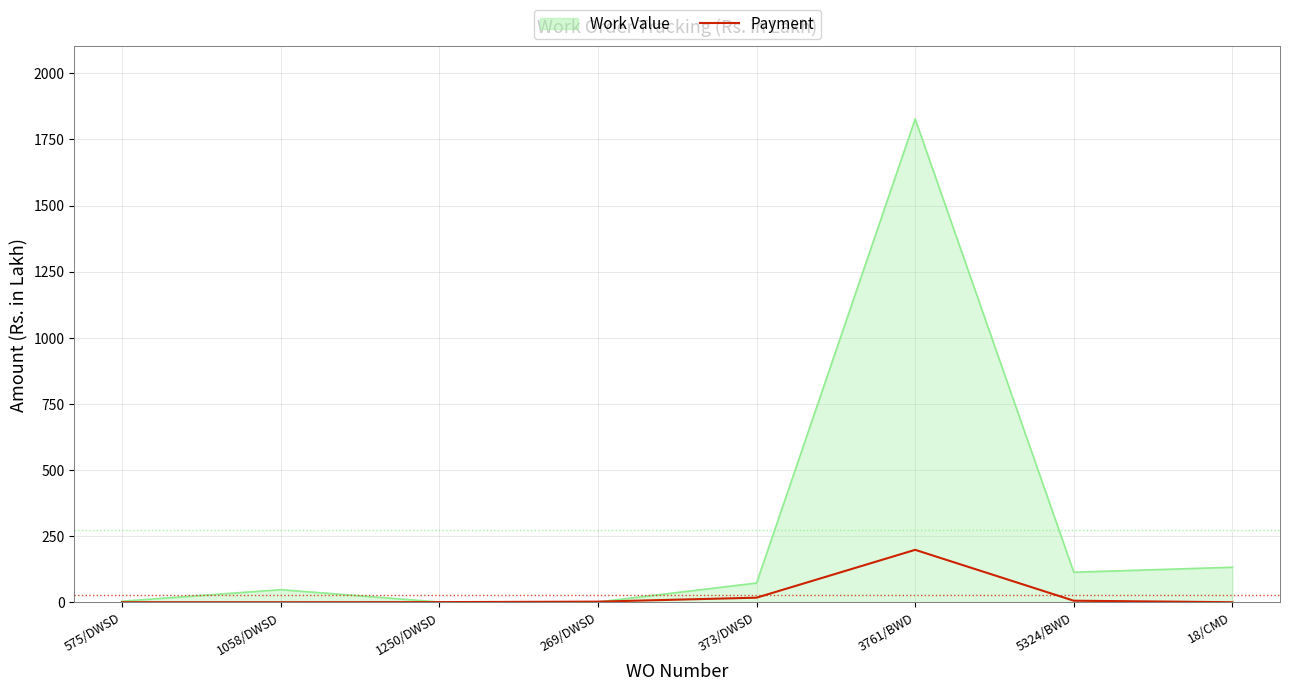

Rank the series by their average value, from highest to lowest.

Work Value, Payment